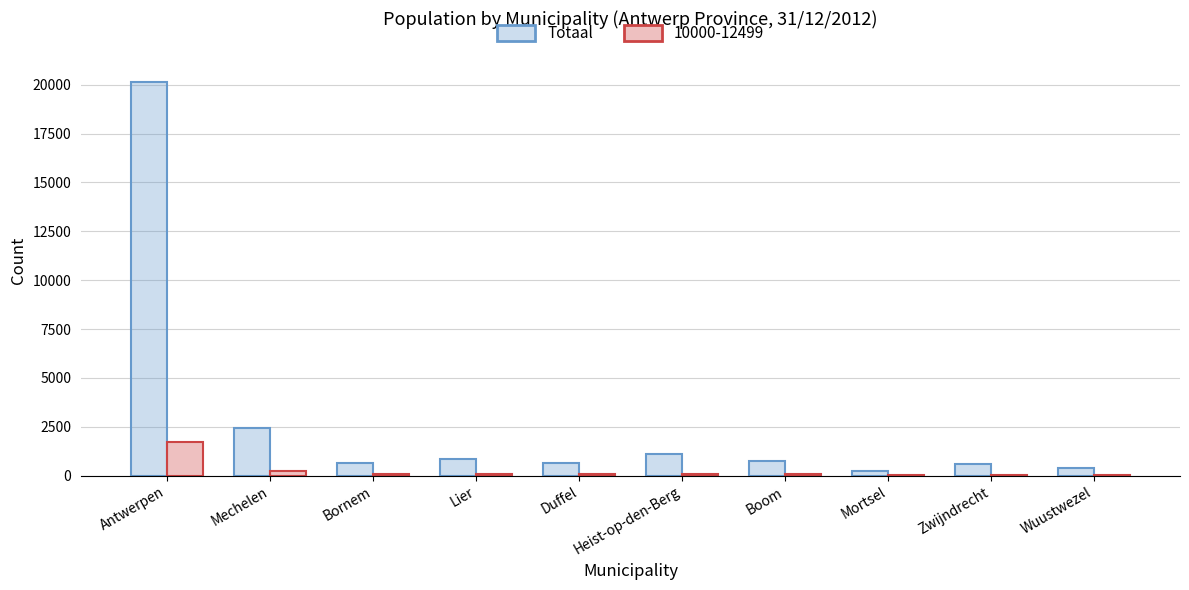

What is the total value across all series at Antwerpen?

21854